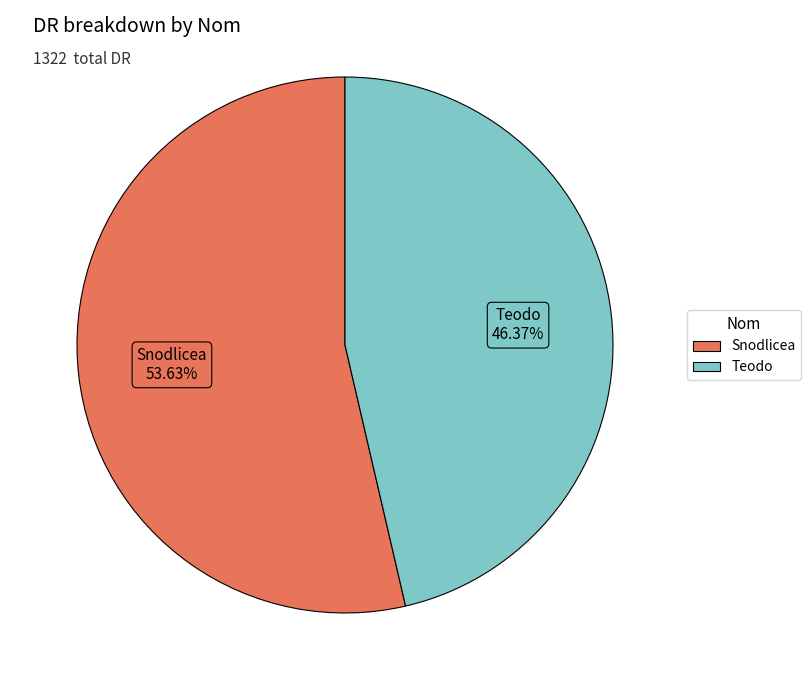

What portion of the pie excludes Snodlicea?

46.4%